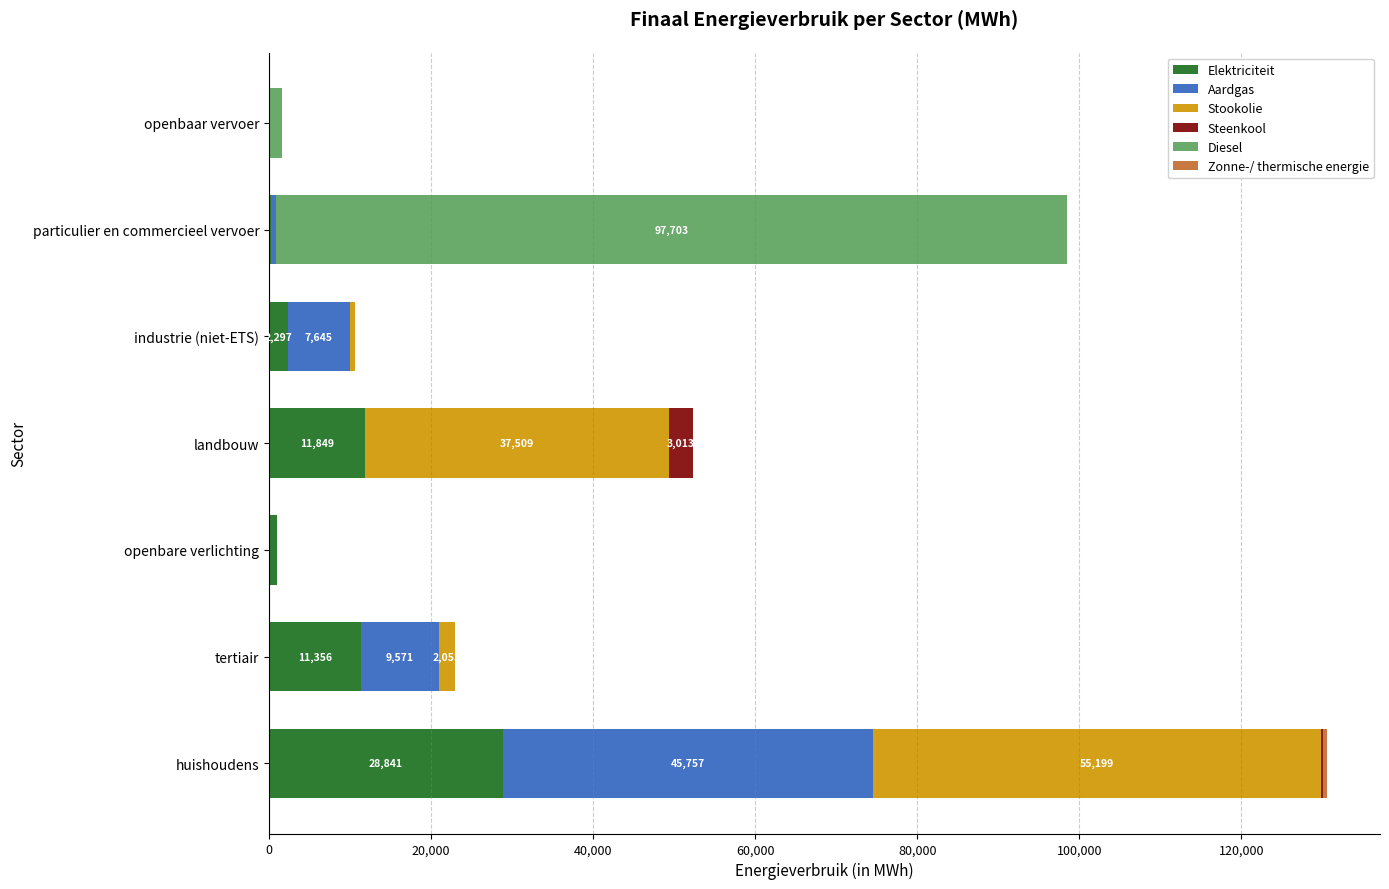

What is the maximum value for Elektriciteit?

28840.9